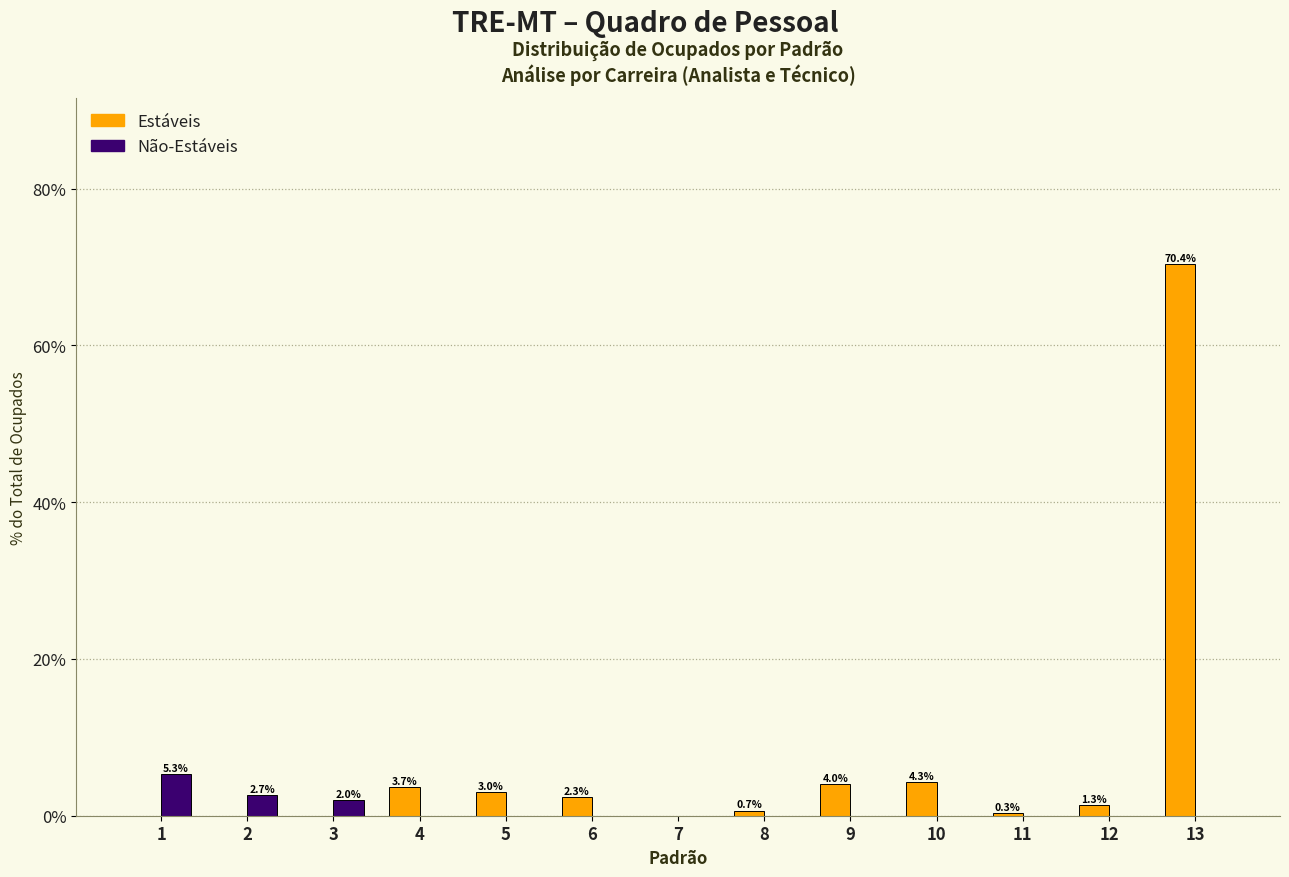

The value of Não-Estáveis at 8 is 0.0. True or false?

True